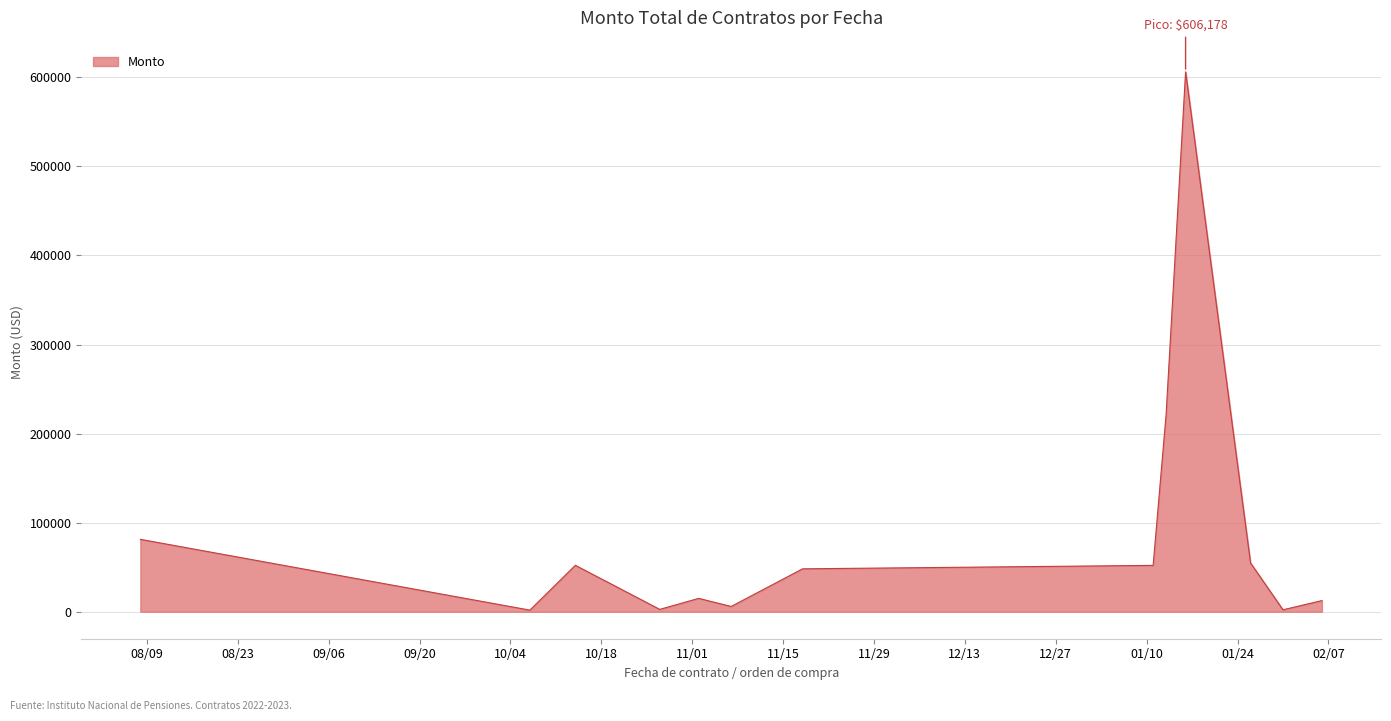

What is the greatest value displayed?

606177.8